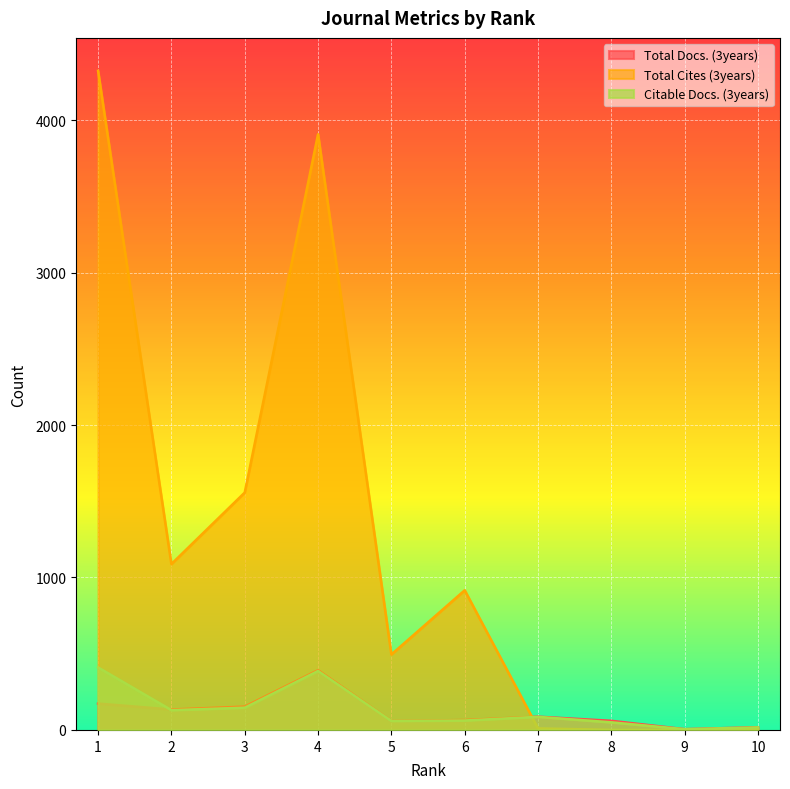

What is the difference between the Total Cites (3years) values at 7 and 4?

3897